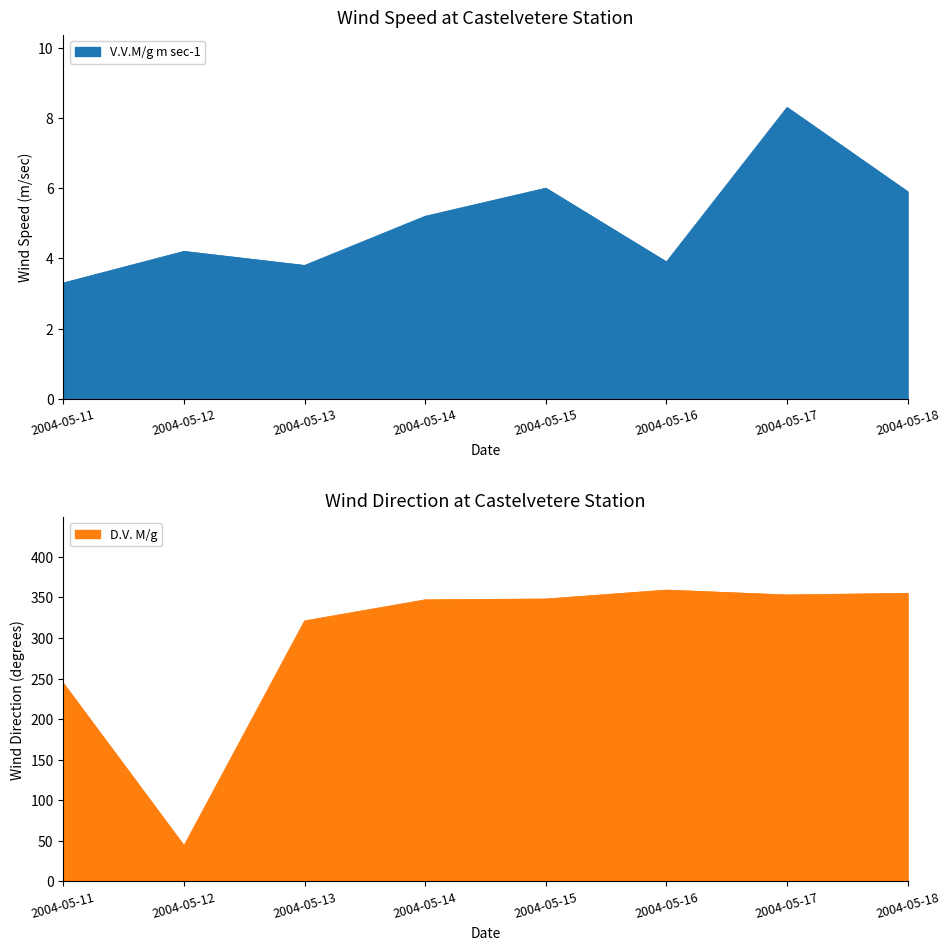

Reading left to right, transcribe all the data shown in this chart.

V.V.M/g m sec-1: 2004-05-11=3.3	2004-05-12=4.2	2004-05-13=3.8	2004-05-14=5.2	2004-05-15=6.0	2004-05-16=3.9	2004-05-17=8.3	2004-05-18=5.9
D.V. M/g: 2004-05-11=244.0	2004-05-12=44.0	2004-05-13=321.0	2004-05-14=347.0	2004-05-15=348.0	2004-05-16=359.0	2004-05-17=353.0	2004-05-18=355.0